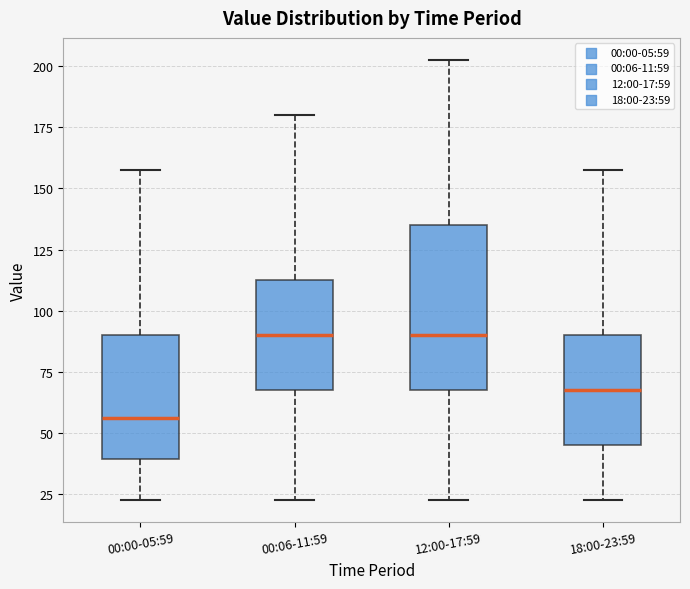

Where does the median line of the box for 00:00-05:59 sit on the y-axis? The values are not printed on the chart, so give them approximately, as read against the axis.

55